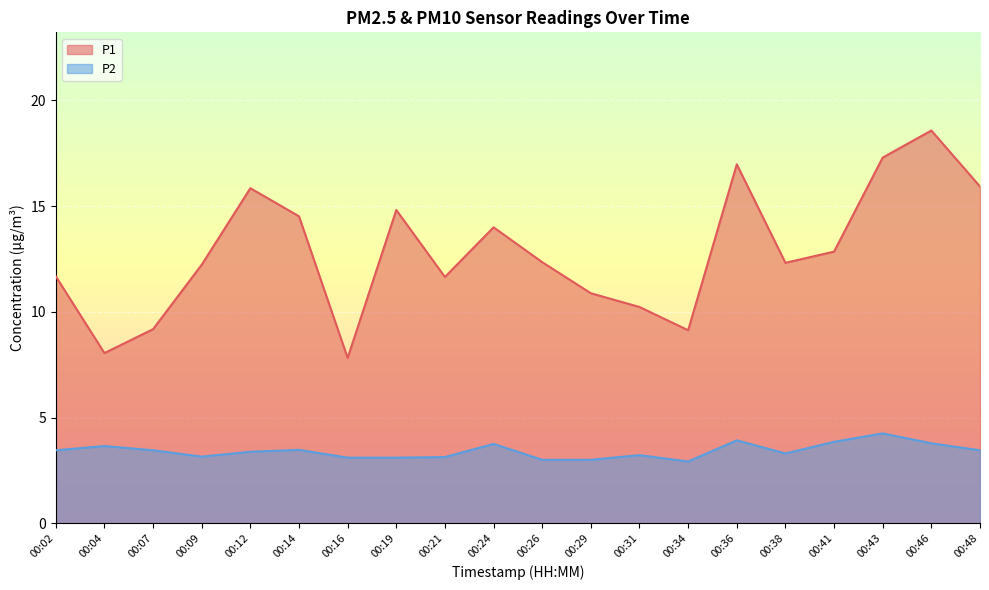

What is the difference between the maximum and minimum values in the P2 series?

1.3